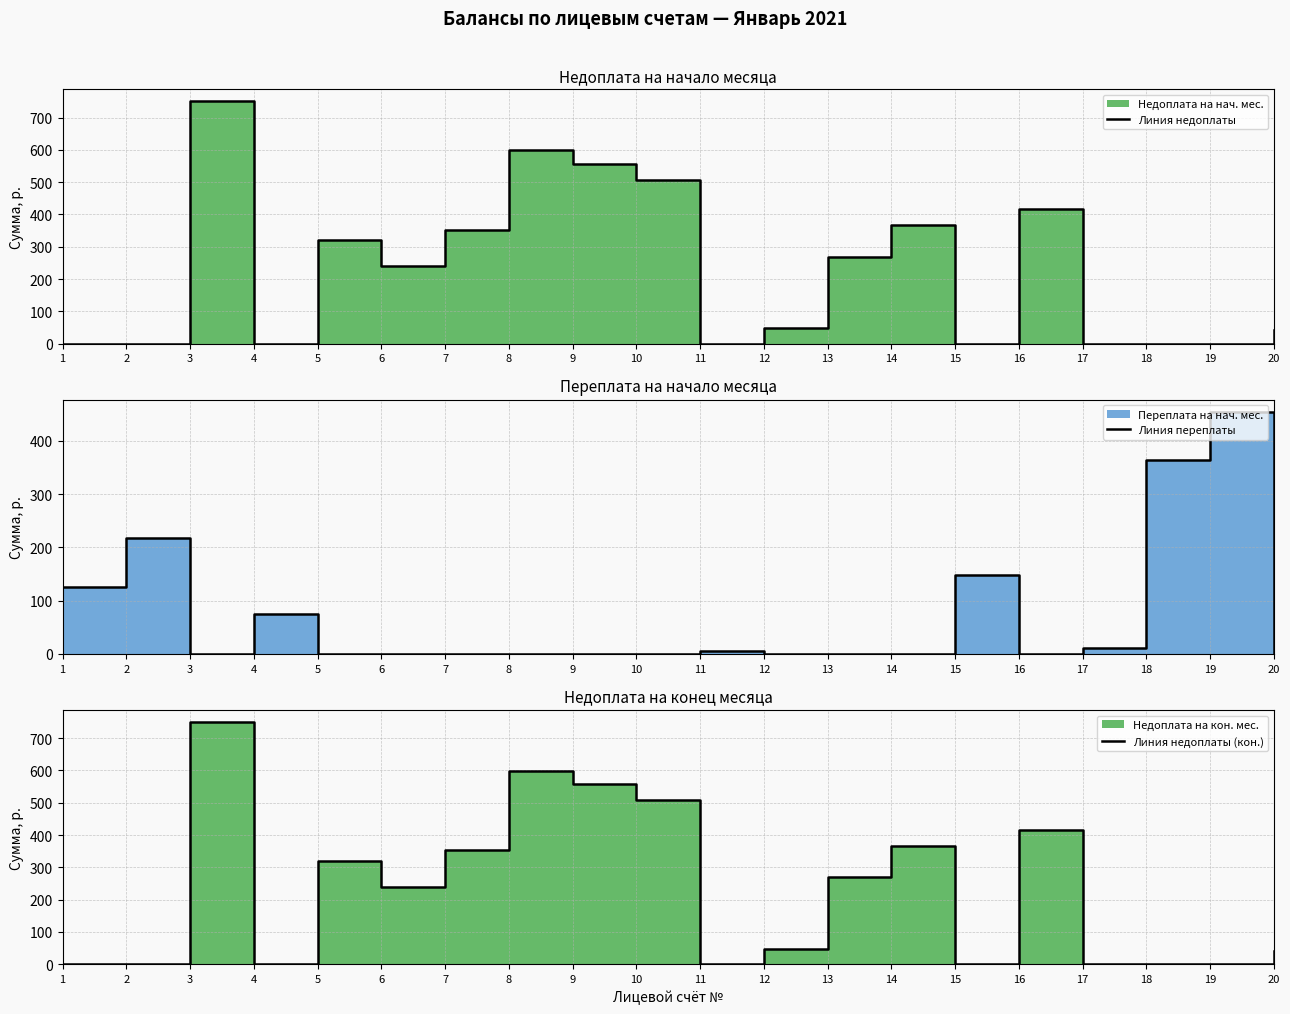

Which series has the largest range (max minus min)?

Линия недоплаты